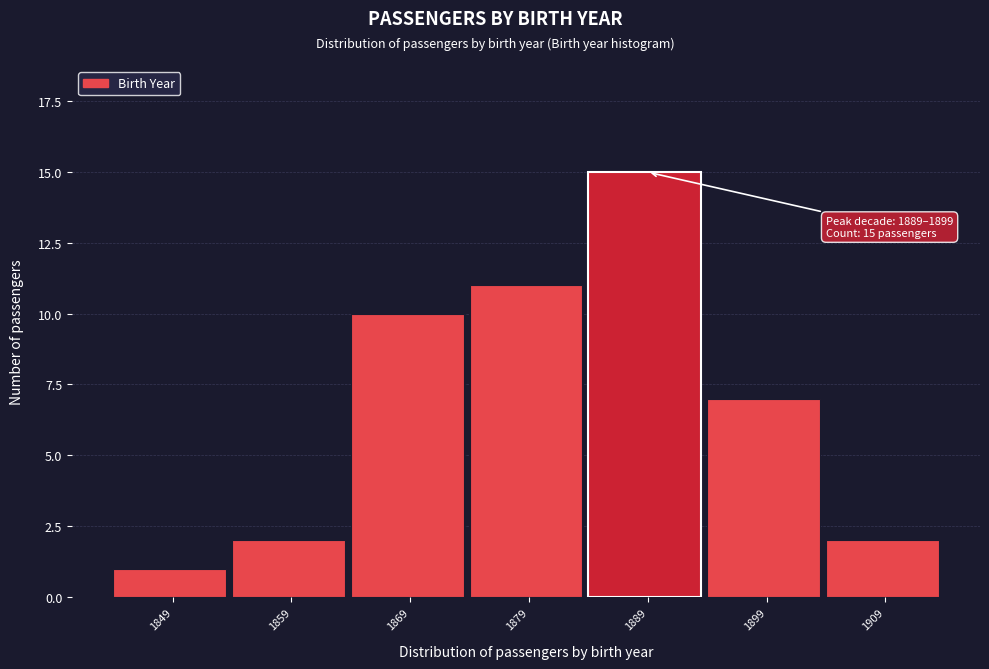

Reading left to right, what are all the values shown in this chart?

1	2	10	11	15	7	2